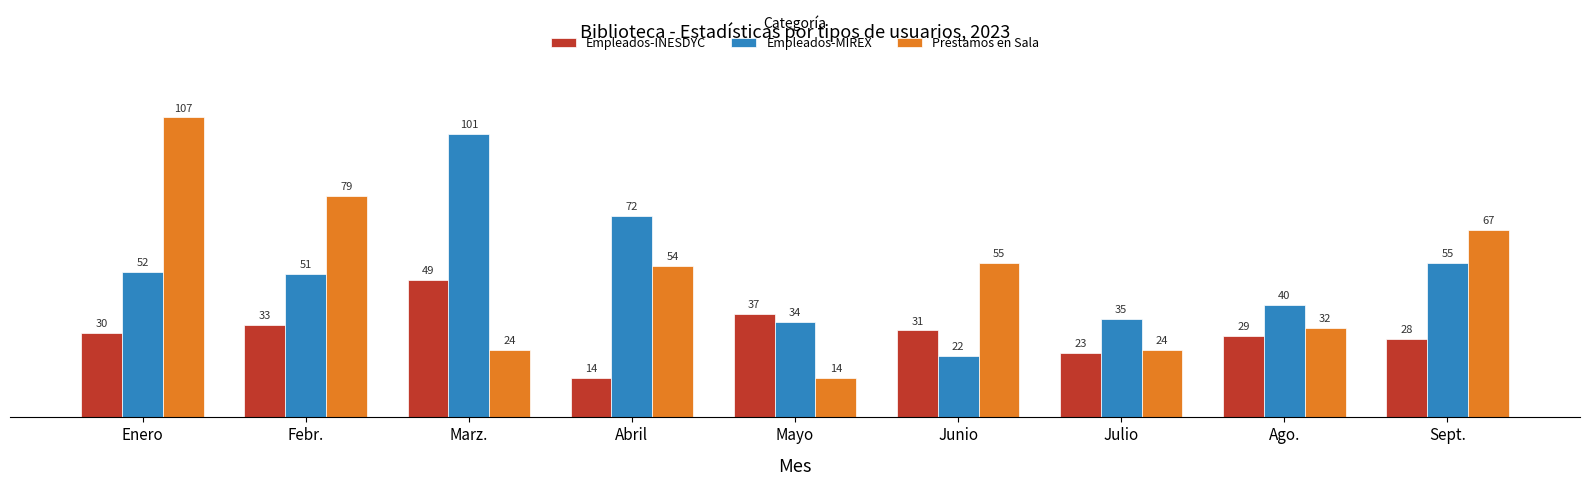

How many data points in Empleados-MIREX are less than 51?

4